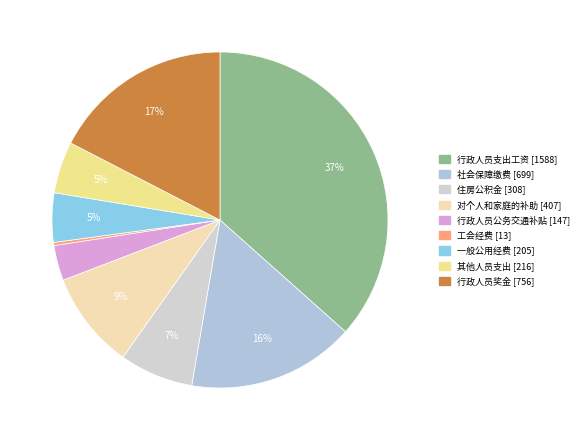

To the nearest percent, what is the combined percentage of 住房公积金 and 对个人和家庭的补助?

16%